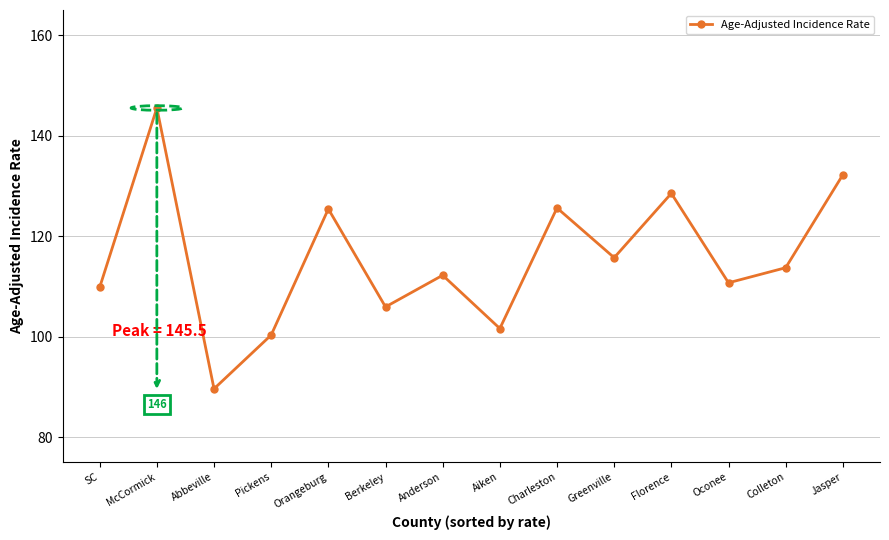

True or false: the data shows 53.1 at Abbeville.

False